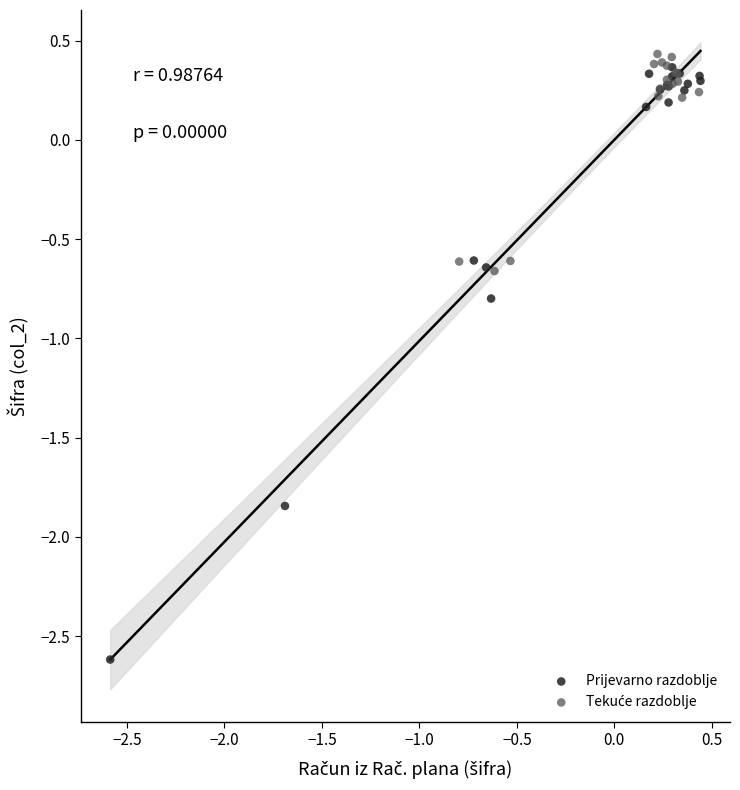

Which series has the widest spread of Y values?

Prijevarno razdoblje